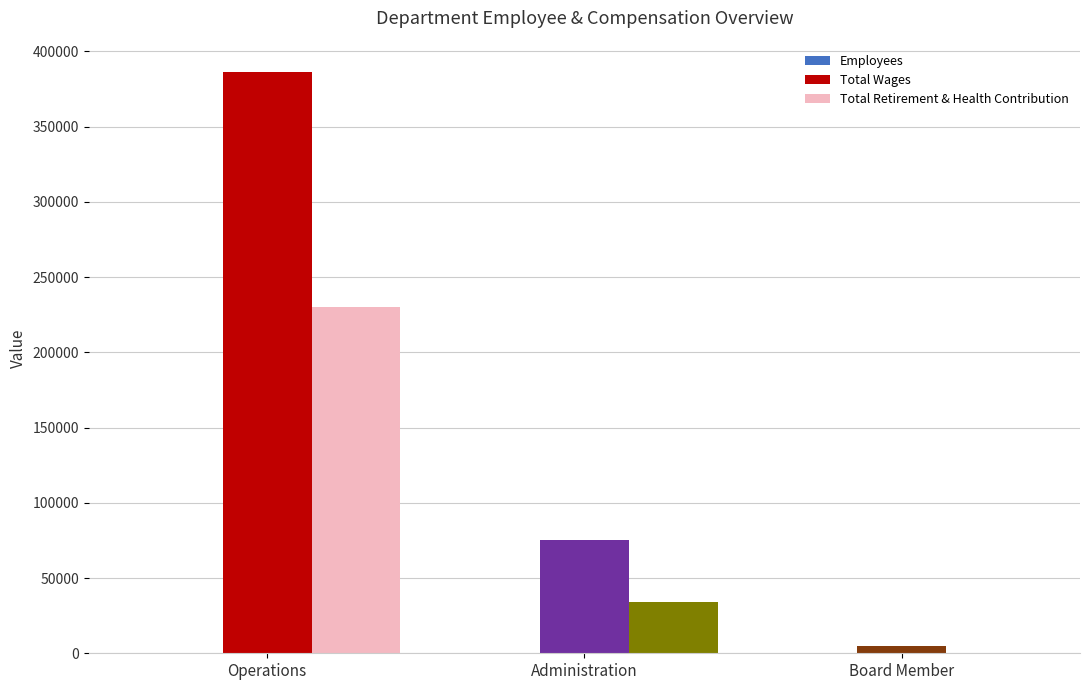

The Total Wages series shows 18534 at Administration. True or false?

False